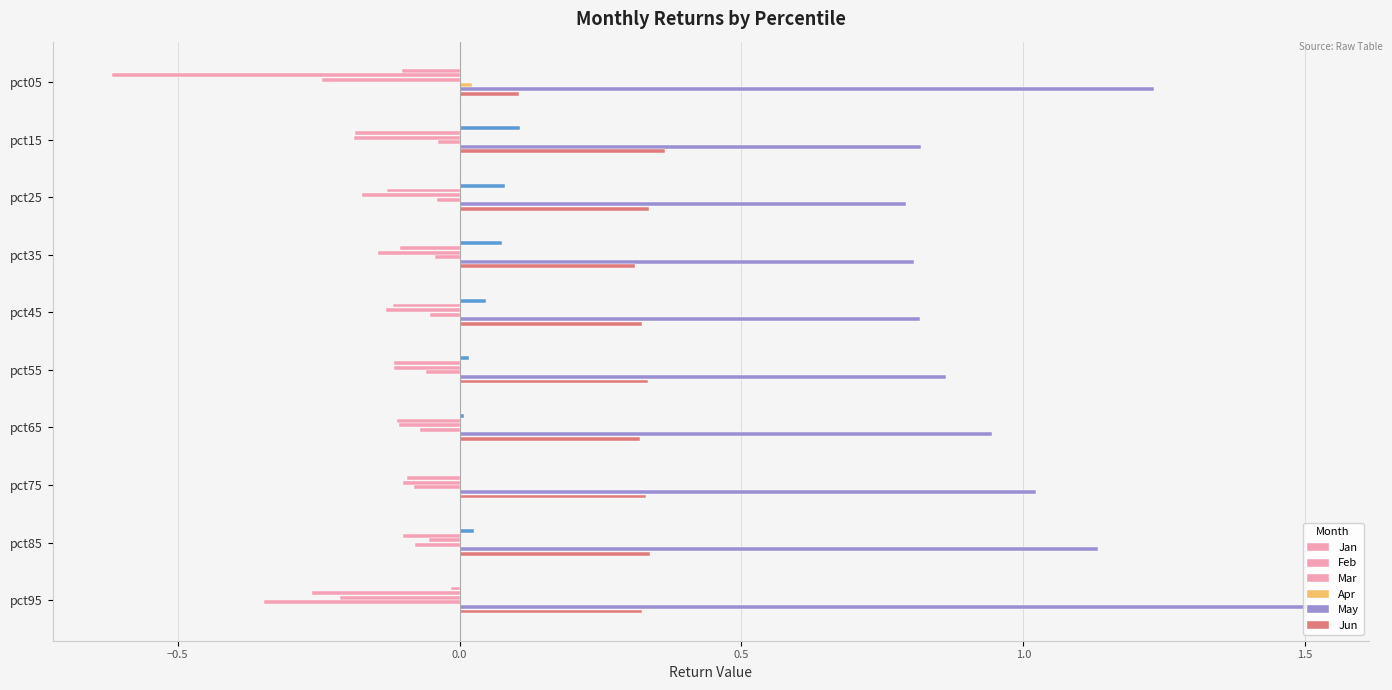

Reading right to left, what are all the values shown in this chart?

Jan: -0.0	0.0	-0.0	0.0	0.0	0.0	0.1	0.1	0.1	-0.1
Feb: -0.3	-0.1	-0.1	-0.1	-0.1	-0.1	-0.1	-0.1	-0.2	-0.6
Mar: -0.2	-0.1	-0.1	-0.1	-0.1	-0.1	-0.1	-0.2	-0.2	-0.2
Apr: -0.3	-0.1	-0.1	-0.1	-0.1	-0.1	-0.0	-0.0	-0.0	0.0
May: 1.5	1.1	1.0	0.9	0.9	0.8	0.8	0.8	0.8	1.2
Jun: 0.3	0.3	0.3	0.3	0.3	0.3	0.3	0.3	0.4	0.1